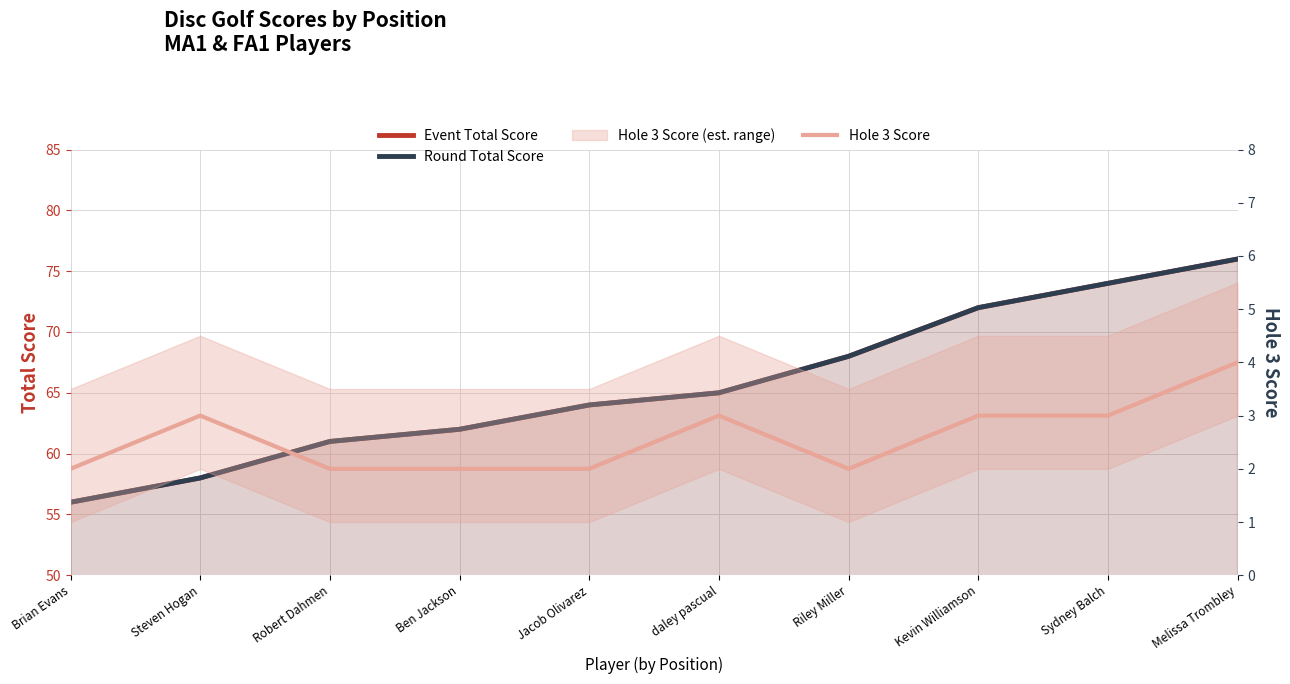

True or false: Event Total Score and Hole 3 Score intersect in this chart.

False